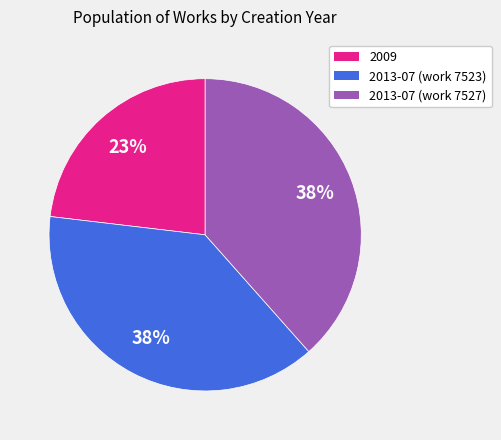

Do 2013-07 (work 7527) and 2009 together represent more than half of the pie?

Yes